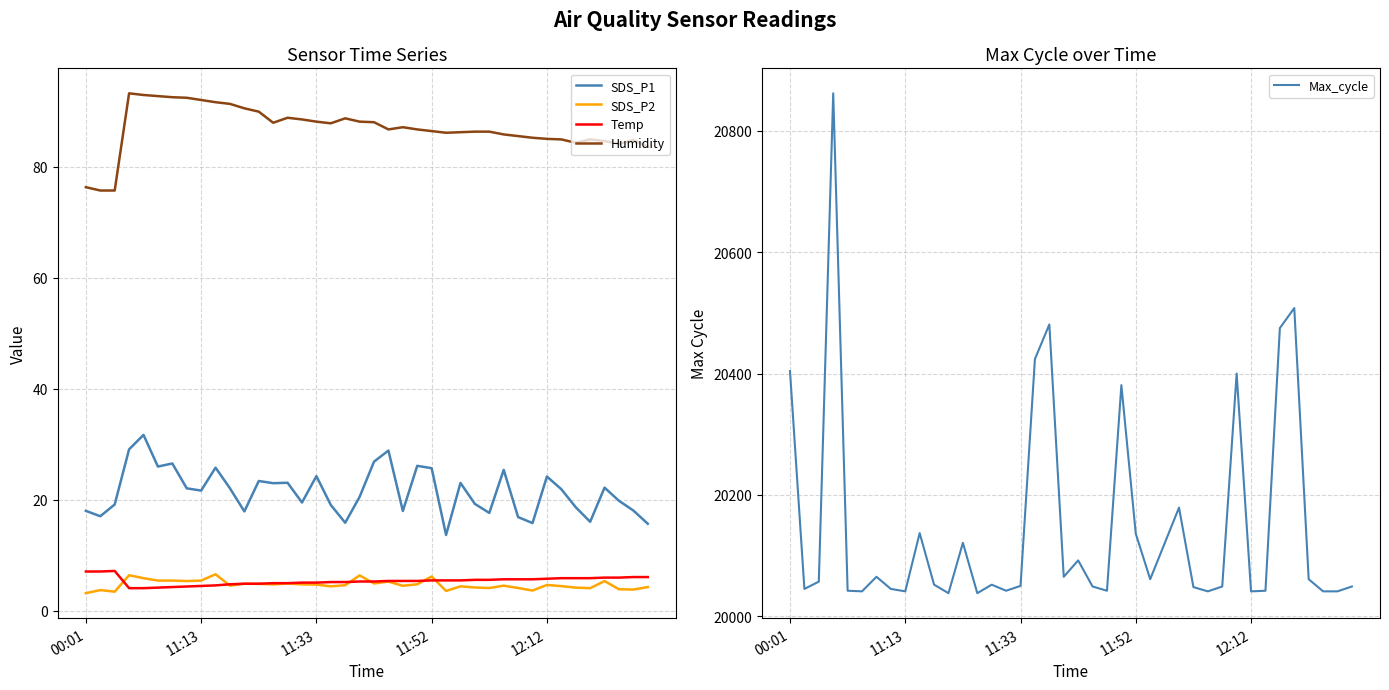

Is it true that SDS_P2 equals 5.5 at 5?

True